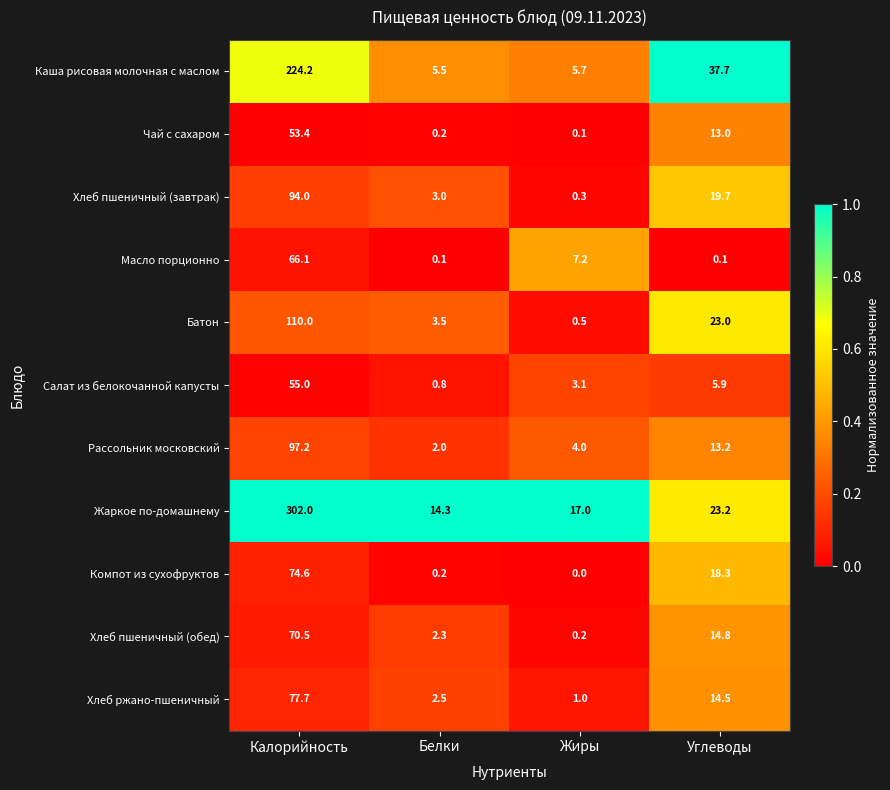

What is the difference between the highest and lowest values at Жиры?

17.0